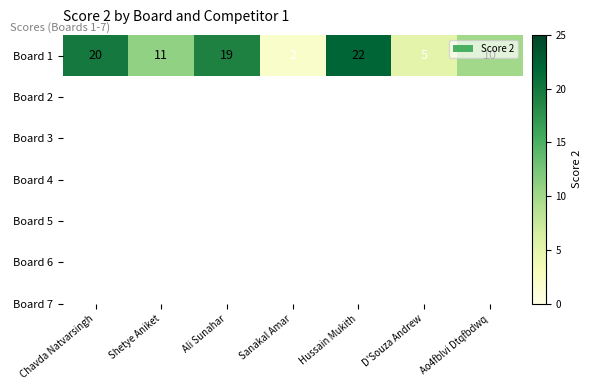

How many values are below 11?

3